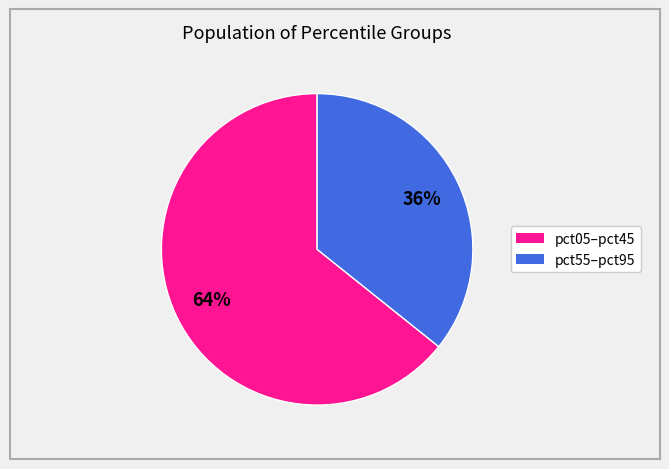

Does any single category account for the majority?

Yes